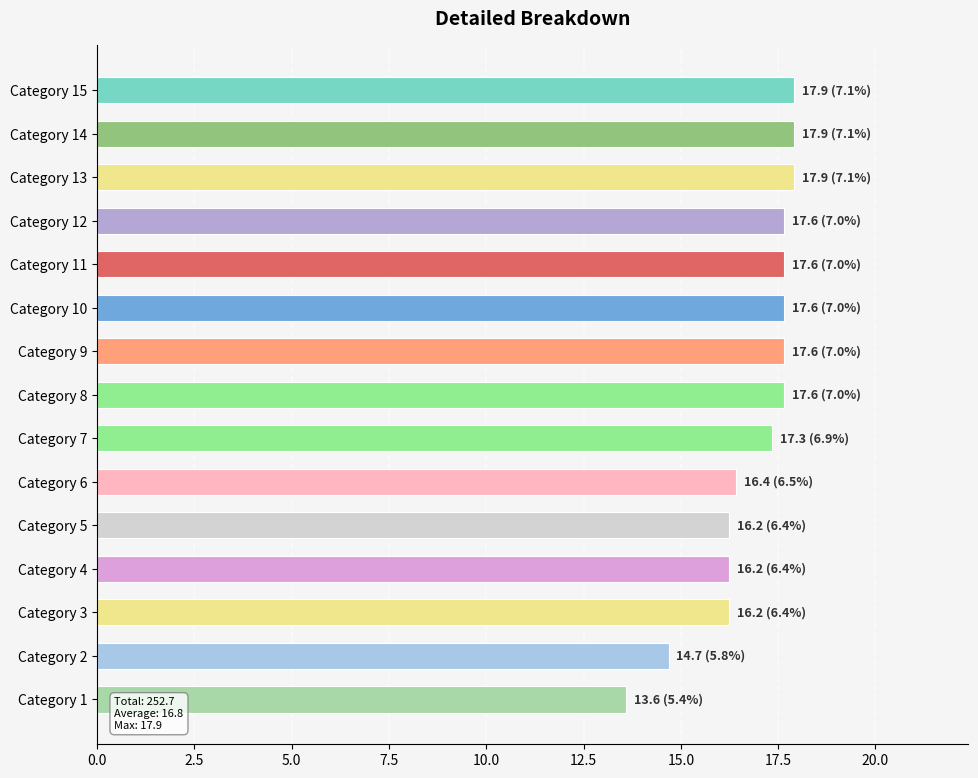

How many categories are shown in the chart?

15